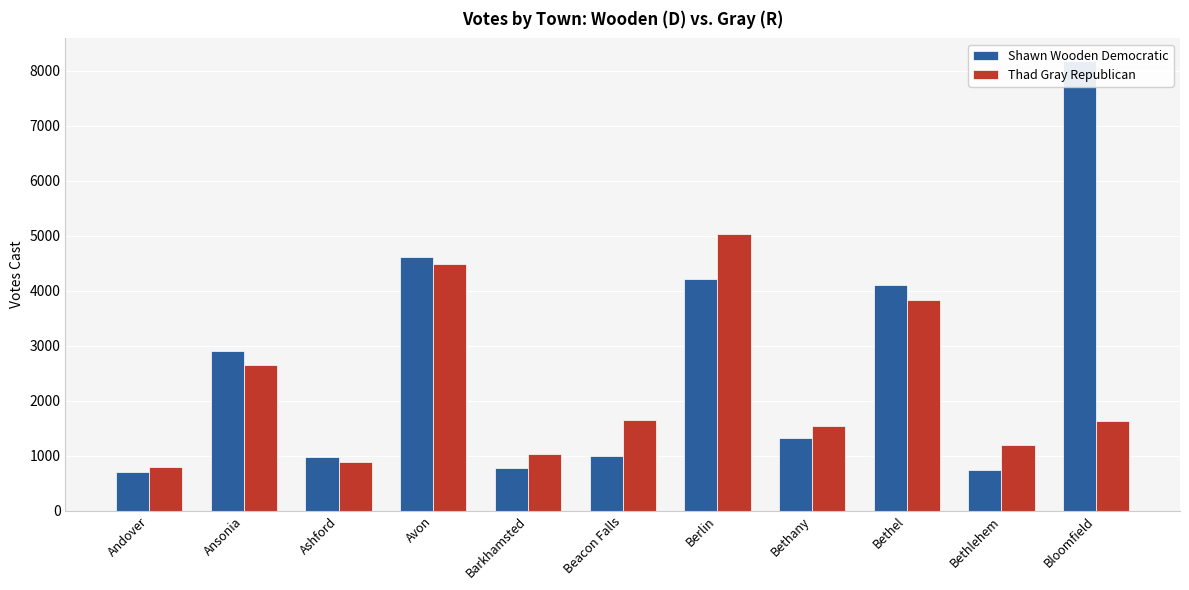

The value of Shawn Wooden Democratic at Andover is 698. True or false?

True